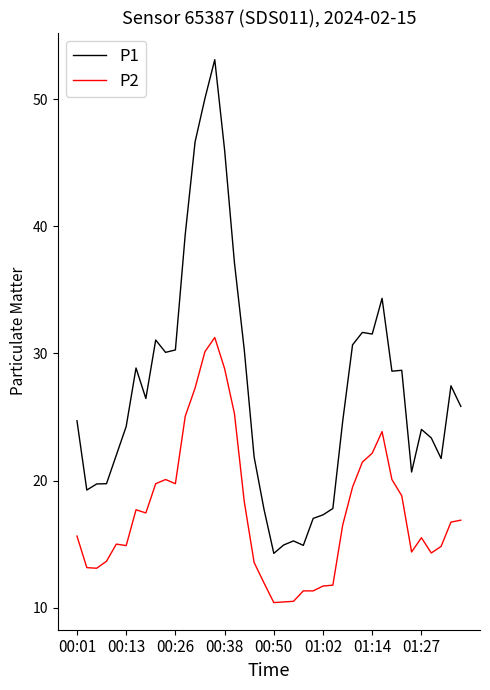

What is the greatest value displayed?

53.1